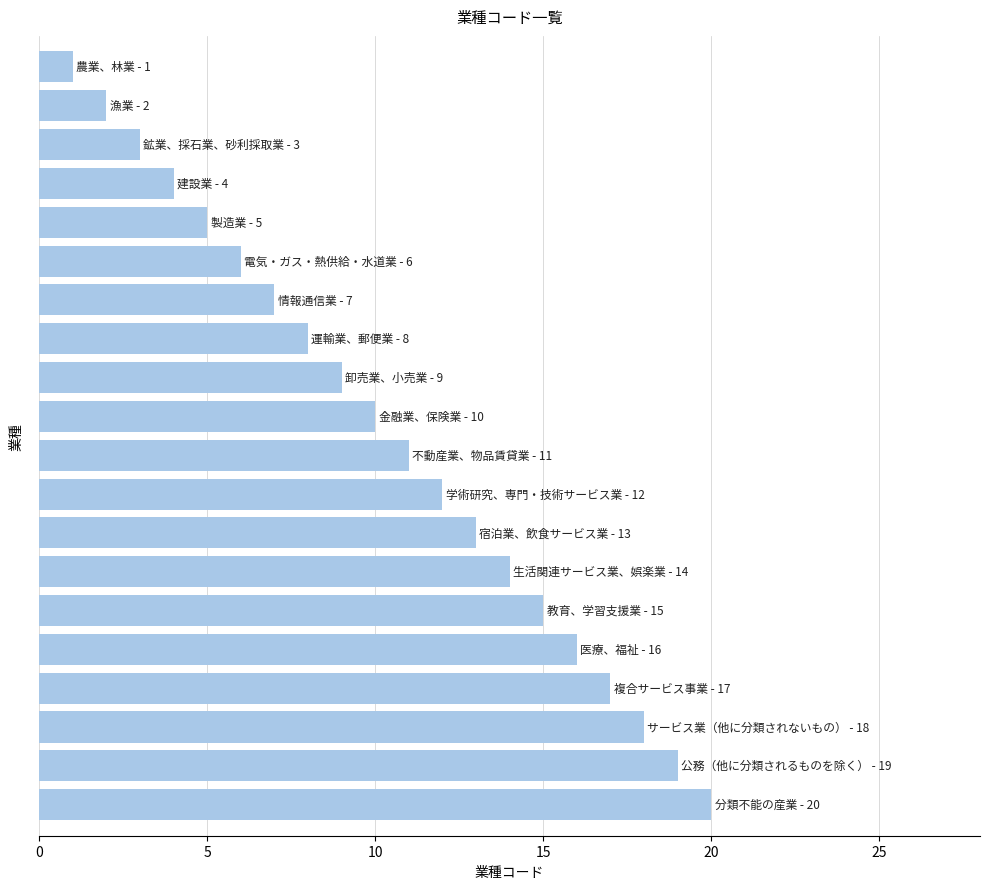

What is the maximum value shown in the chart?

20